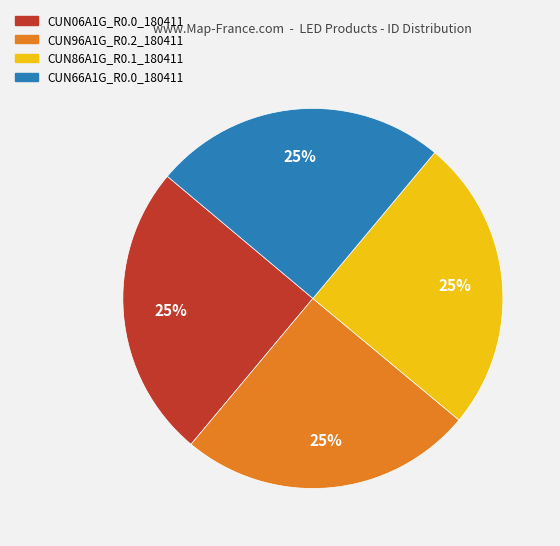

Does CUN66A1G_R0.0_180411 represent more than half of the total?

No